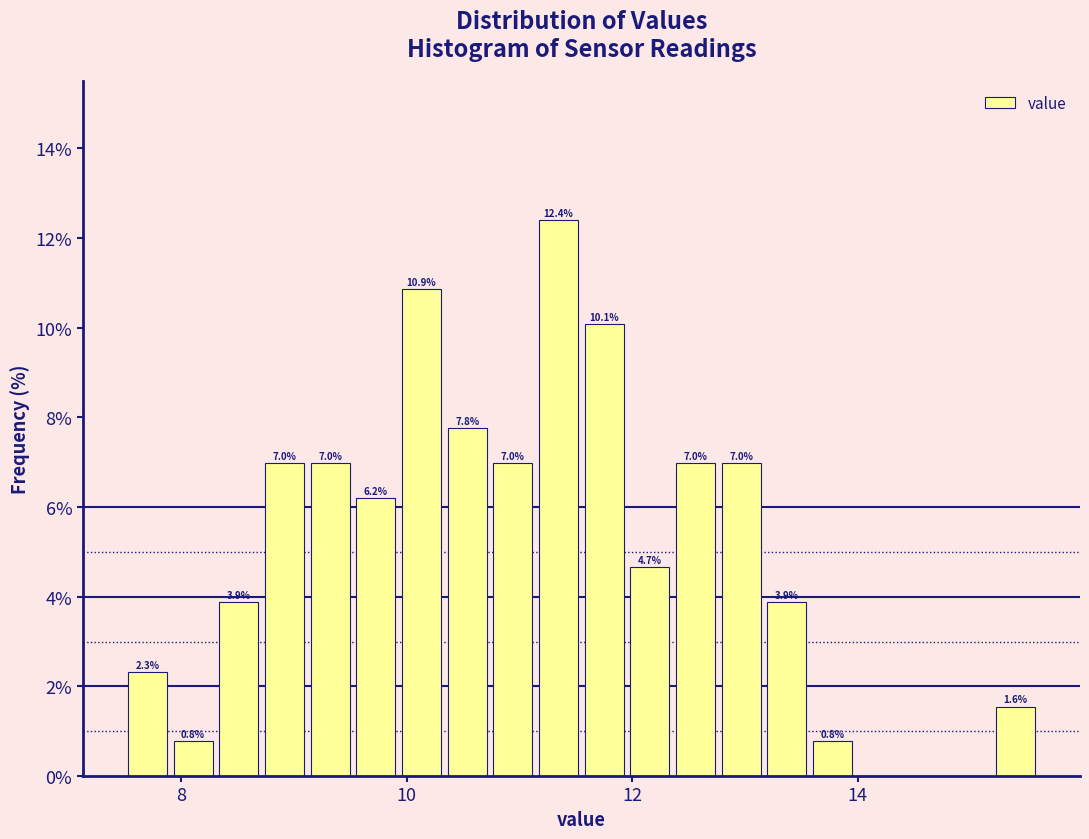

Read against the x-axis, roughly where is the centre of the tallest bar?

11.4